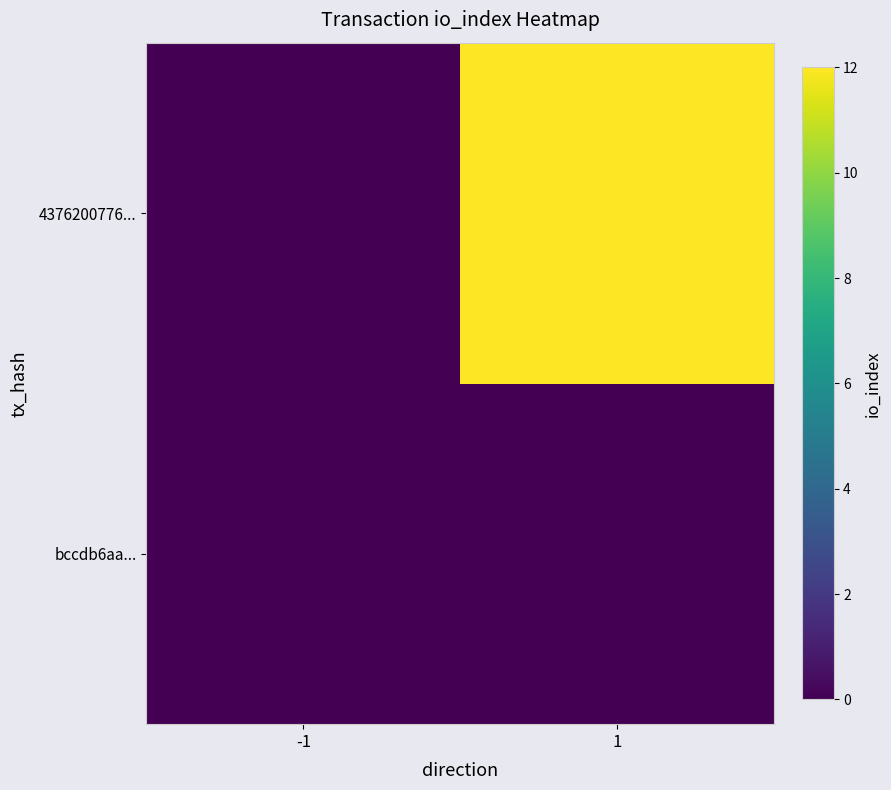

Rank the series by their maximum value, from highest to lowest.

4376200776..., bccdb6aa...